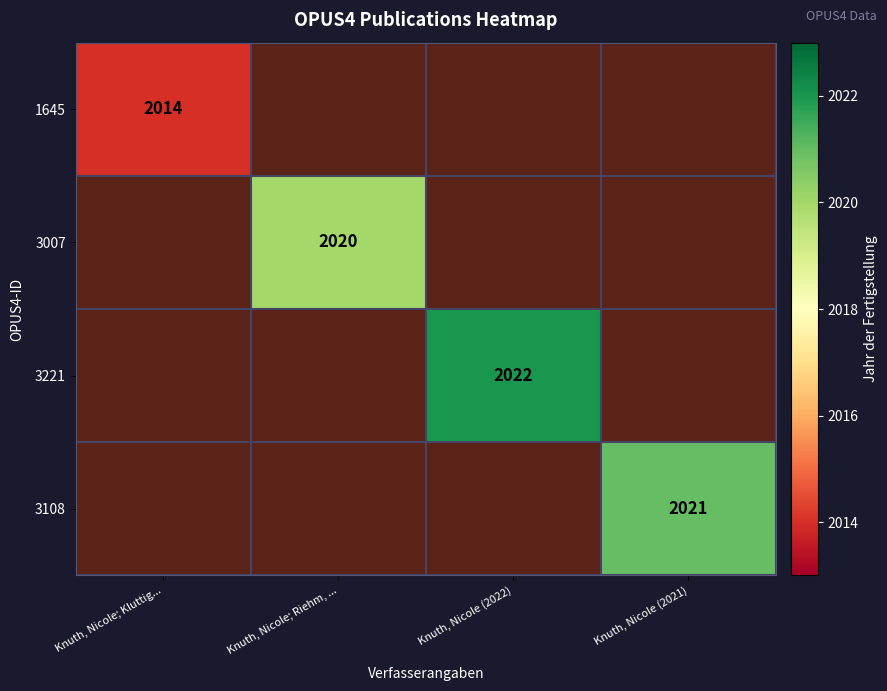

At which label is 1645 closest to 2014?

Knuth, Nicole; Kluttig...